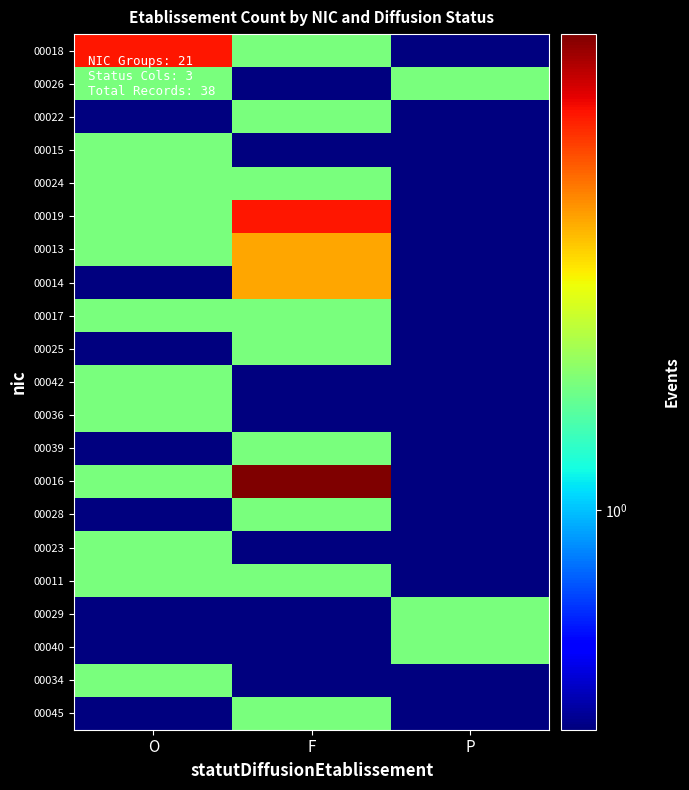

Which label corresponds to the largest value in the chart?

F